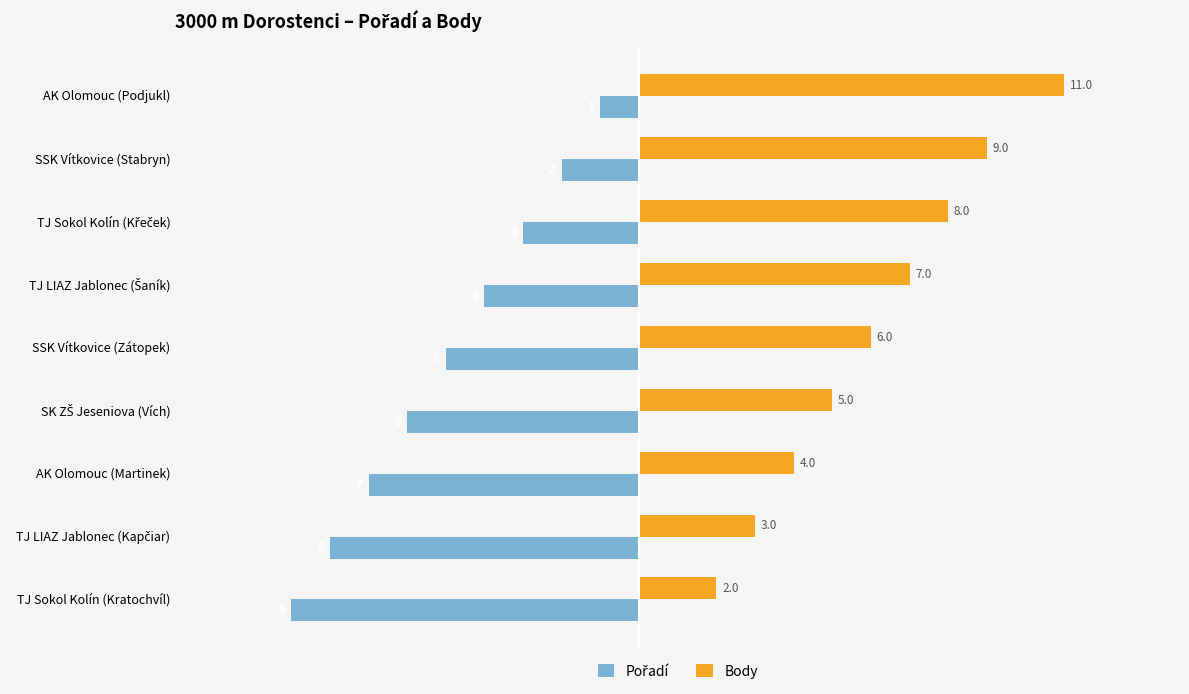

The Body series shows 4 at AK Olomouc (Martinek). True or false?

True